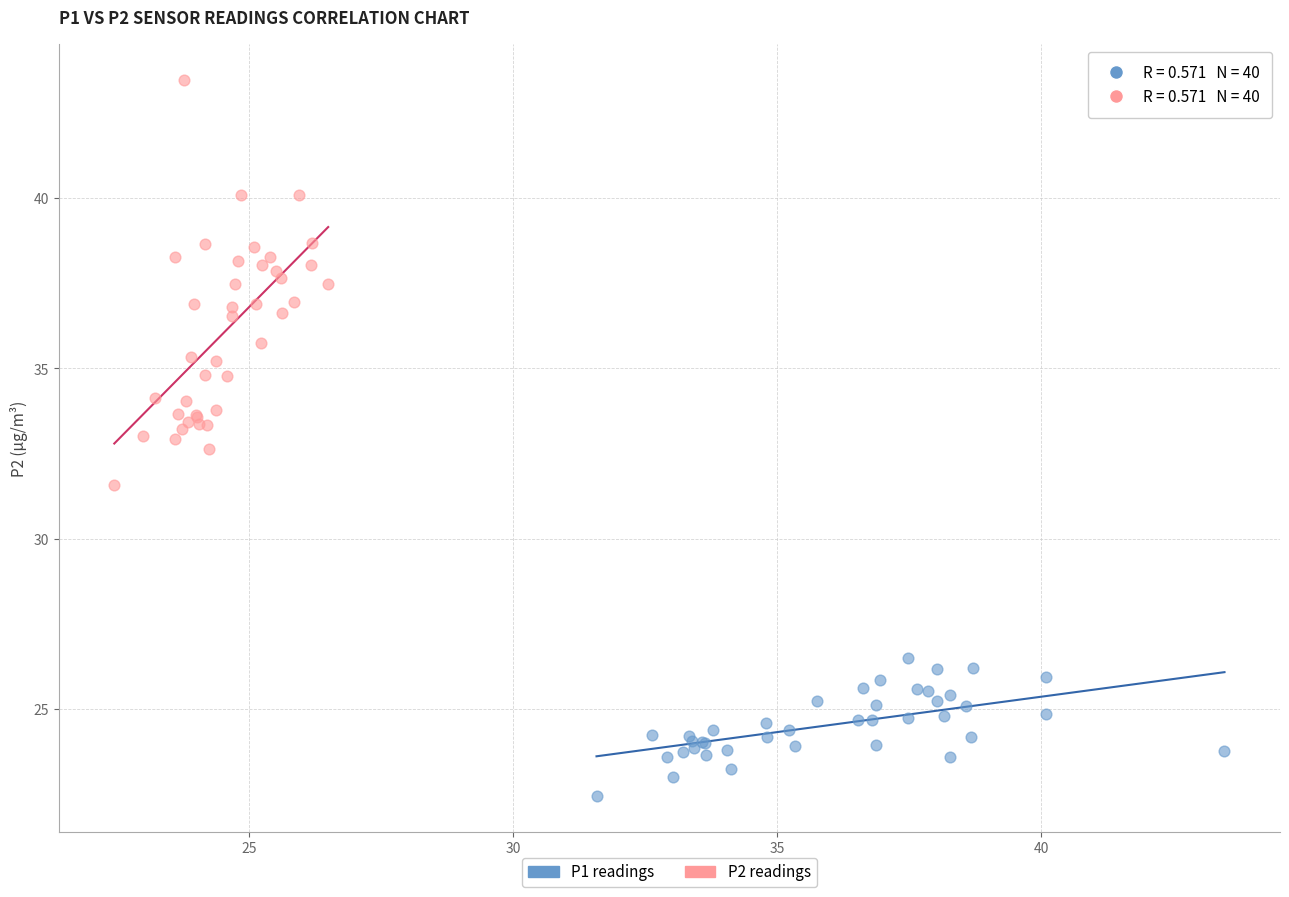

Which series reaches the maximum Y coordinate?

P2 readings